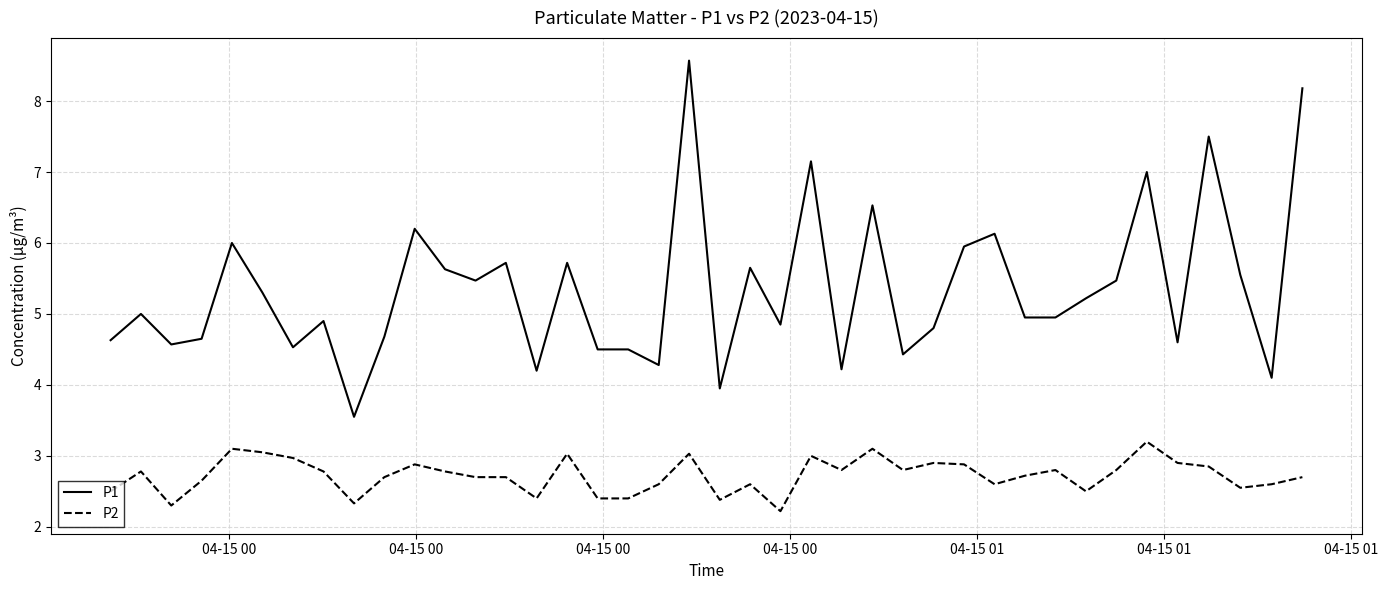

What are all the series names shown in the legend?

P1, P2